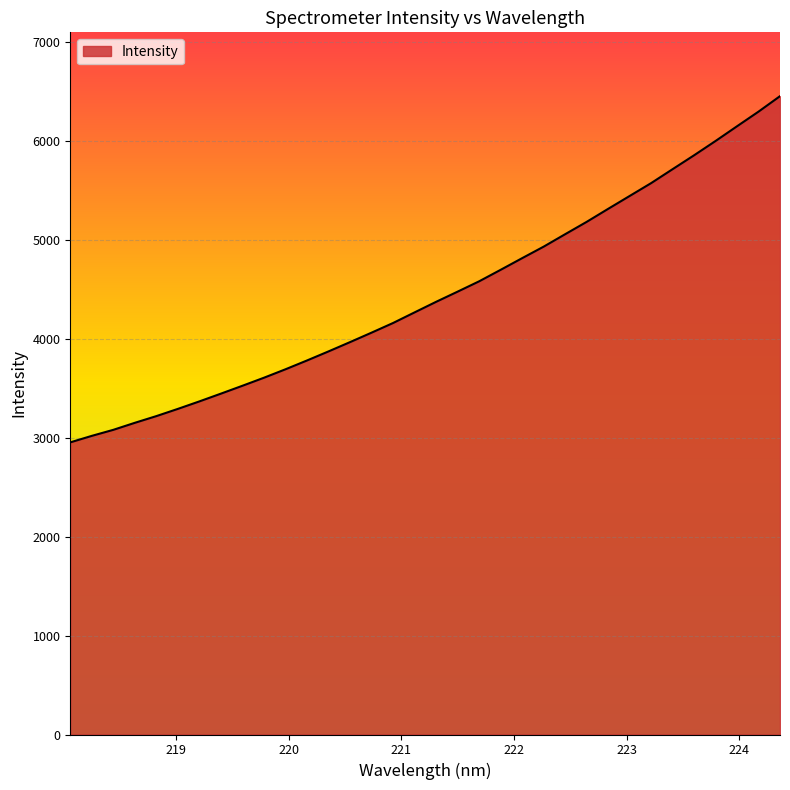

How many values are below 4371?

17